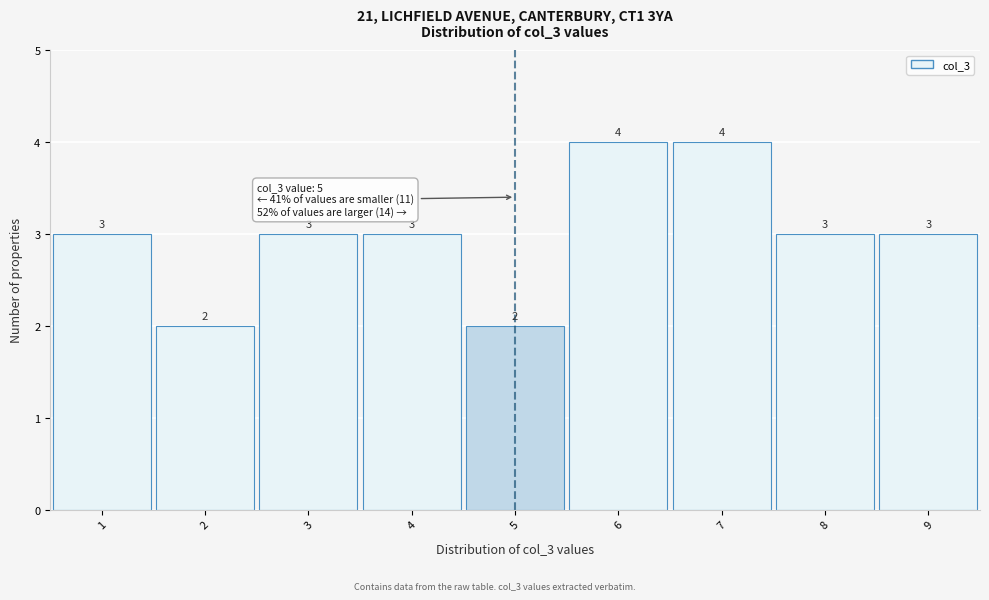

What is the height of the bar covering 1.5 to 2.5 on the x-axis?

2